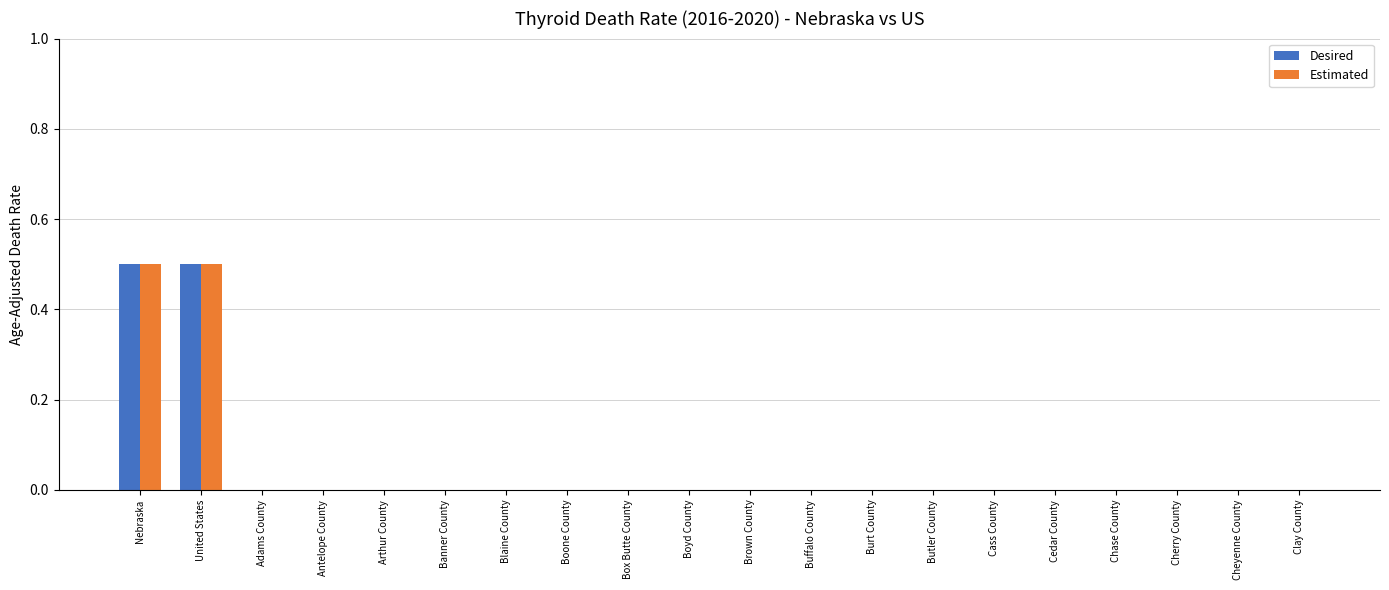

What is the greatest value displayed?

0.5